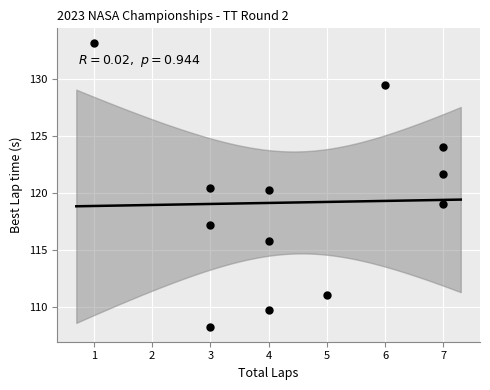

What is the range of X values (max minus min)?

6.0